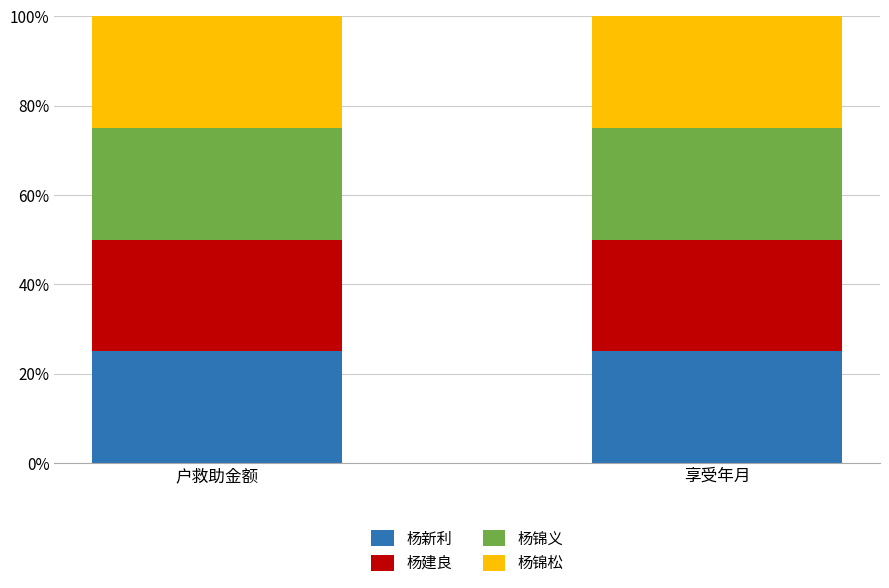

The 杨新利 series shows 2000 at 户救助金额. True or false?

True